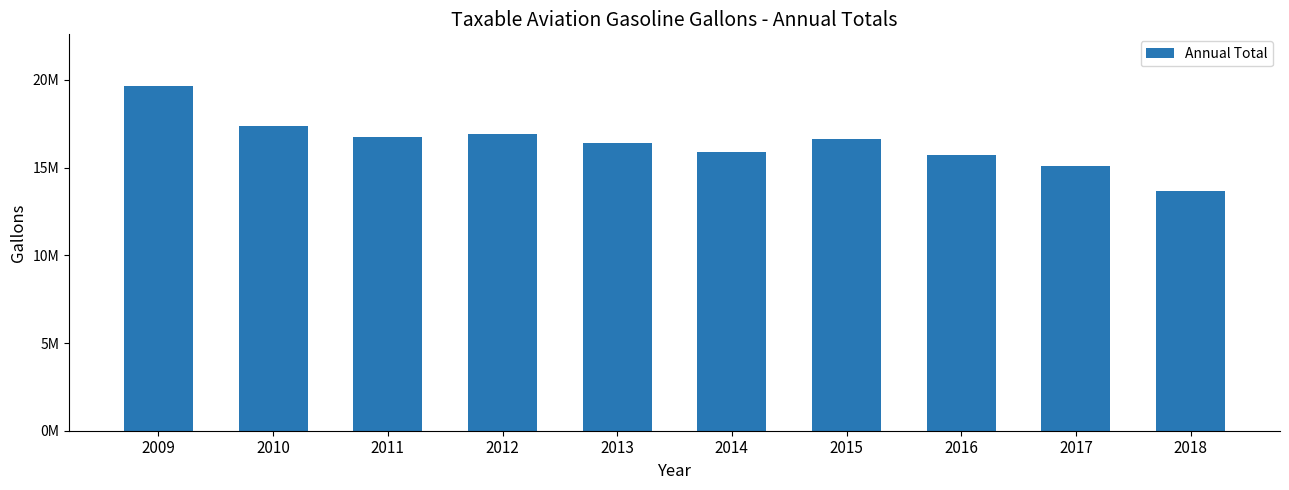

The chart shows a value of 6607441 at 2016. True or false?

False